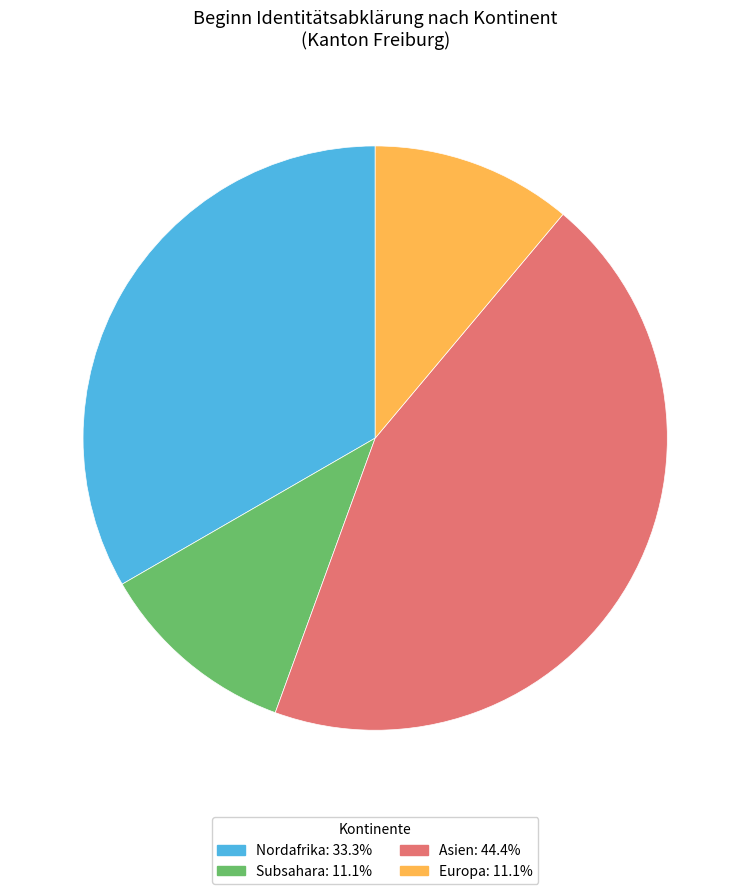

Count the number of slices in the pie.

4